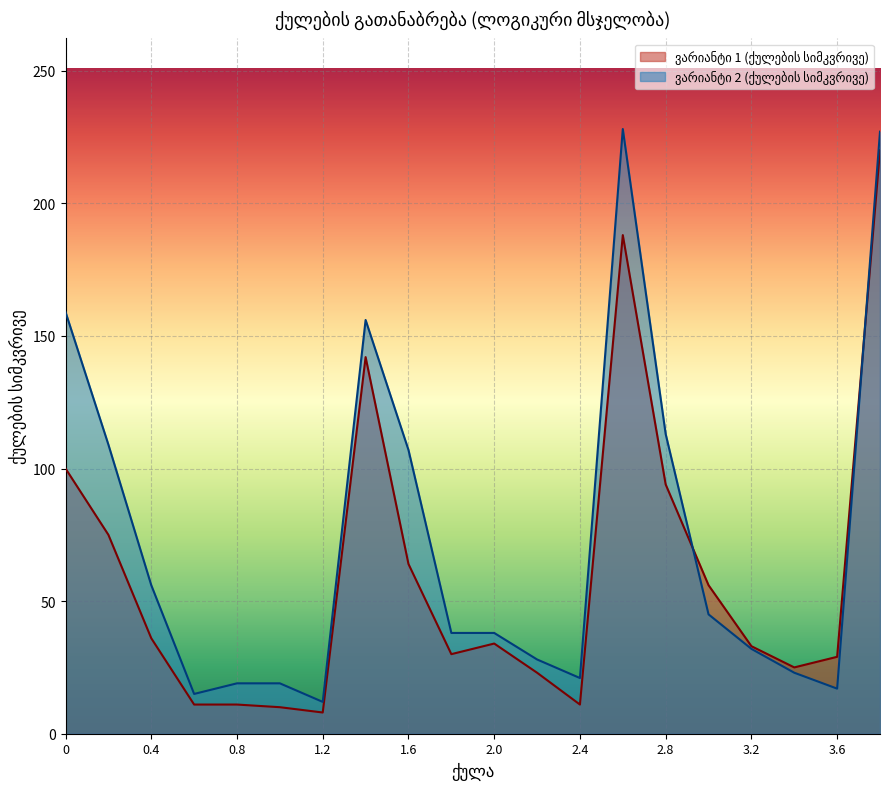

What is the lowest value of the ვარიანტი 1 (ქულების სიმკვრივე) series?

8